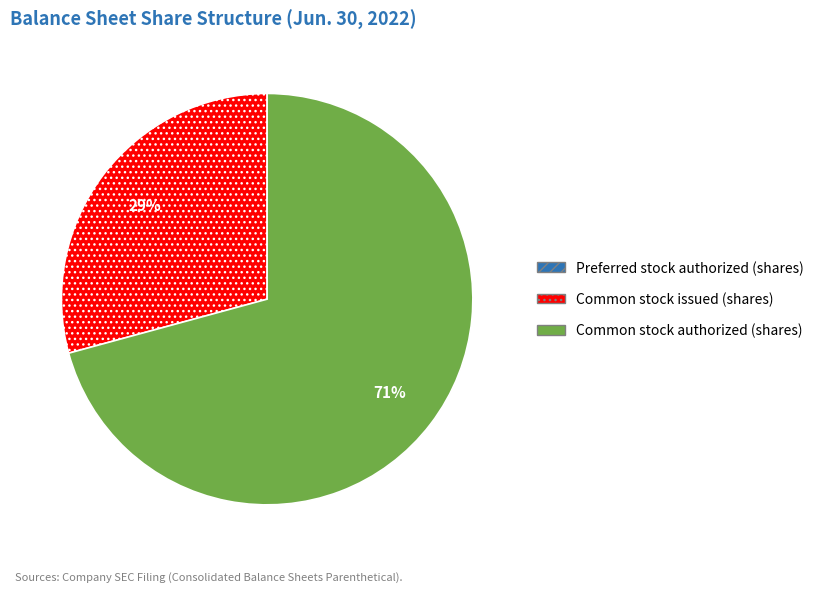

Is it true that Common stock issued (shares) is 23% of the pie?

False